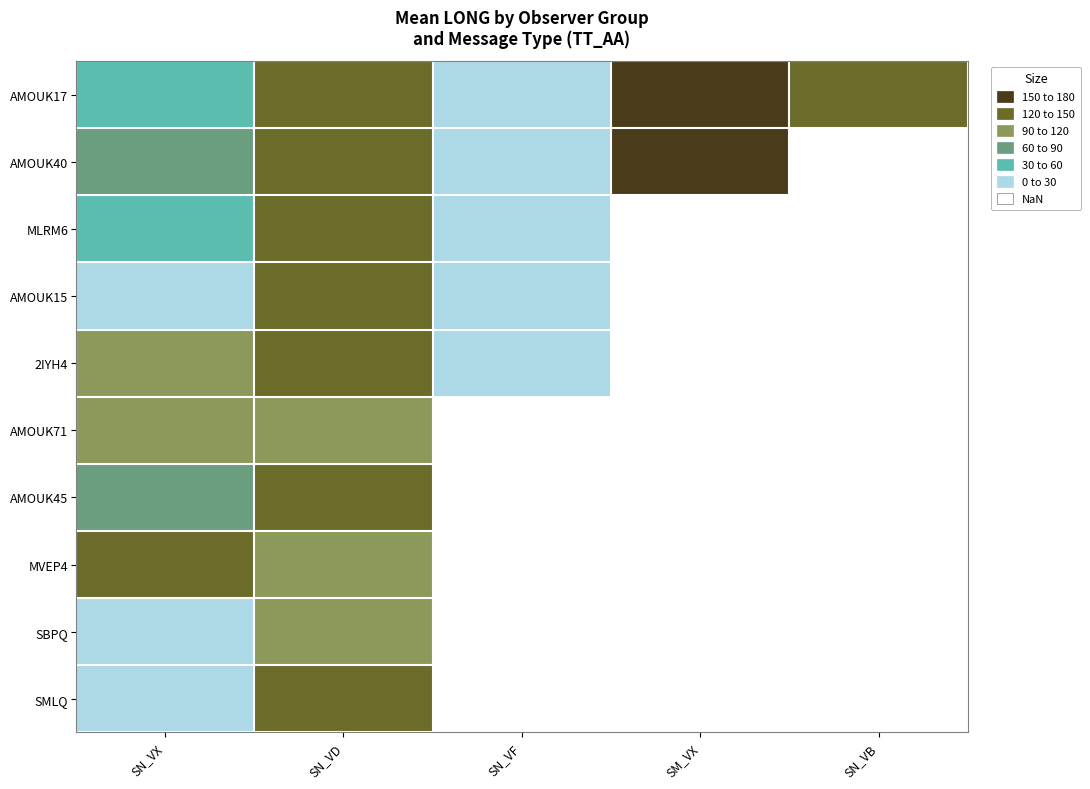

Which category has the highest value in the SBPQ series?

SN_VD